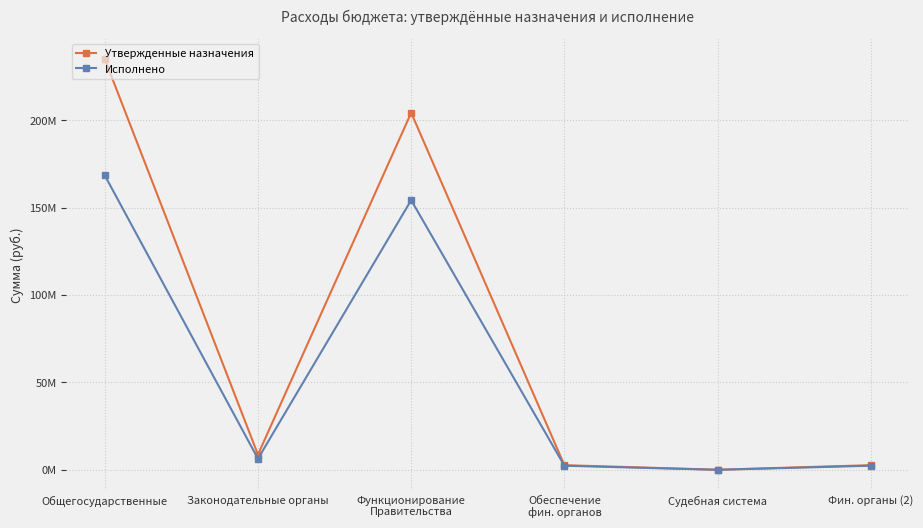

Reading left to right, list all the values displayed in this chart.

Утвержденные назначения: 235141907.0	8705000.0	204409009.0	2648000.0	30800.0	2648000.0
Исполнено: 168567759.3	6354423.7	154369549.2	2332671.8	0.0	2332671.8